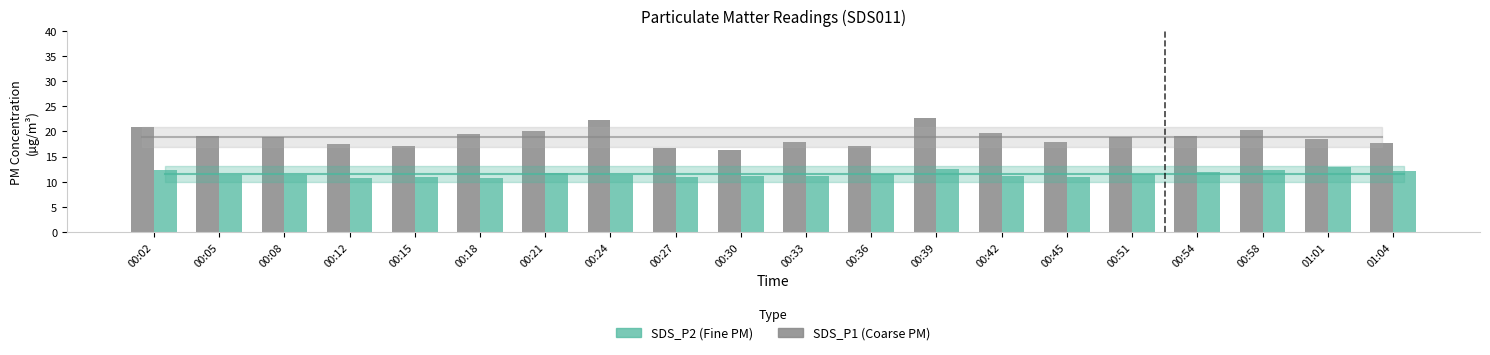

What is the total value across all series at 00:18?

30.3